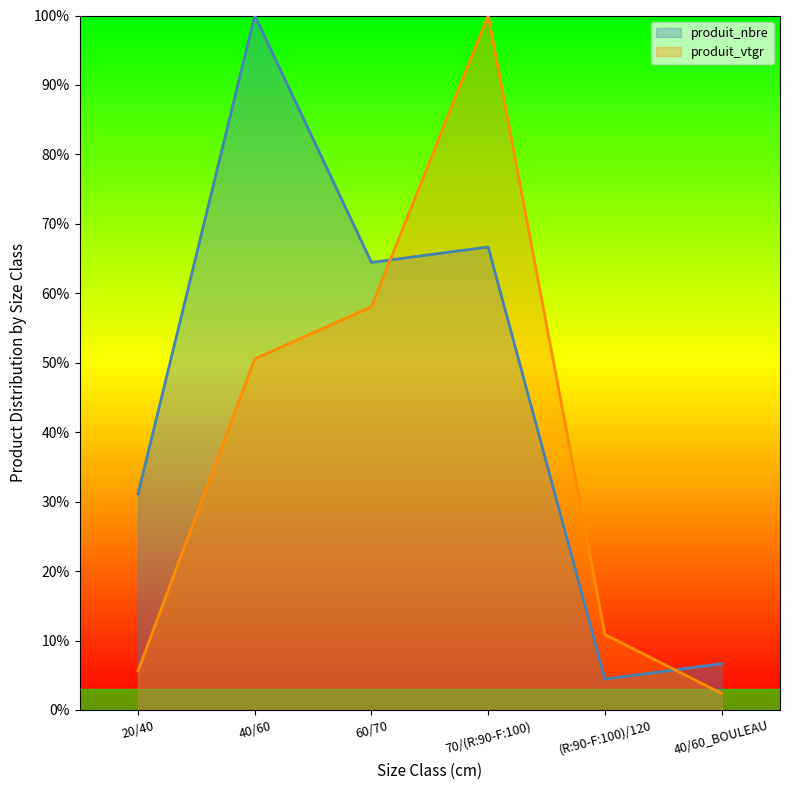

Which series changed the most between 40/60 and 60/70?

produit_nbre